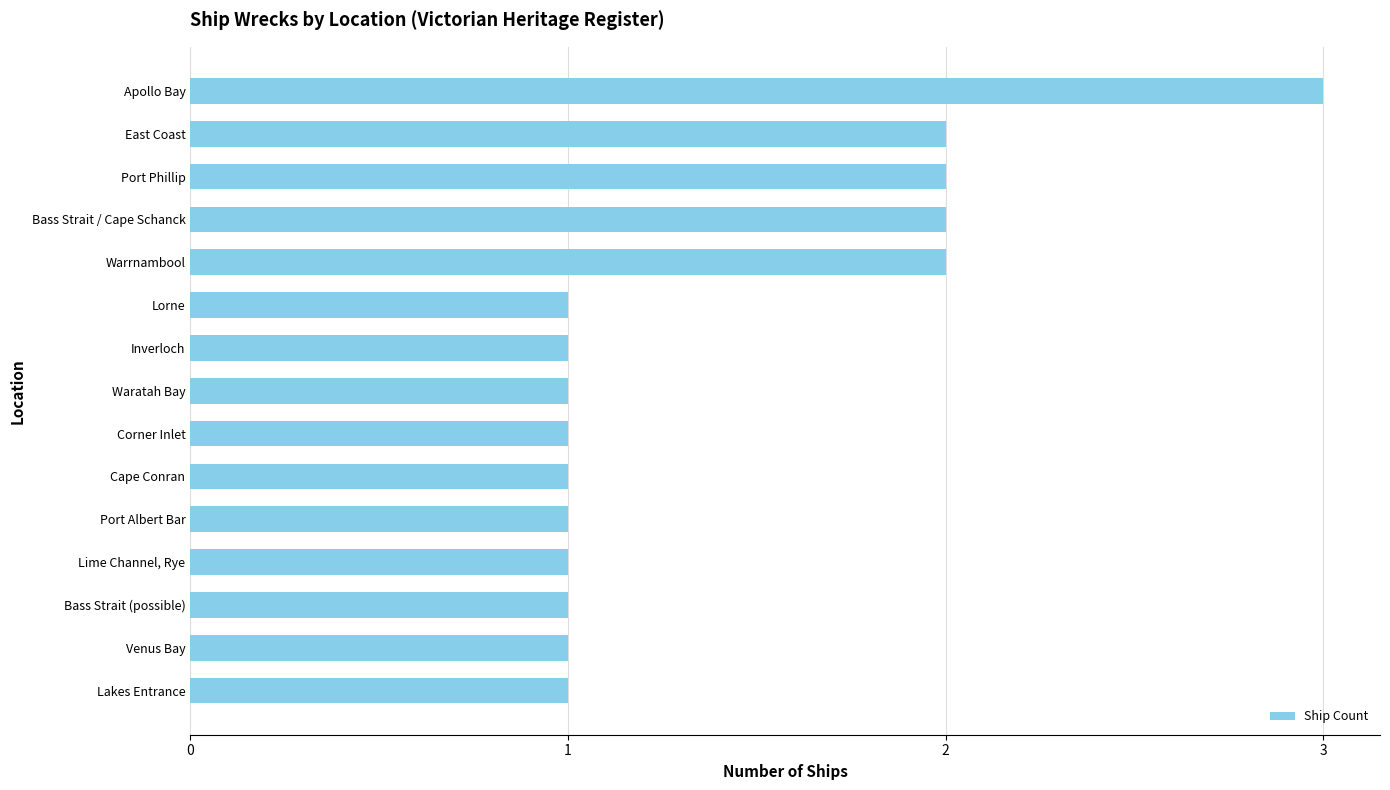

At which category does the chart reach its peak across all series?

Apollo Bay